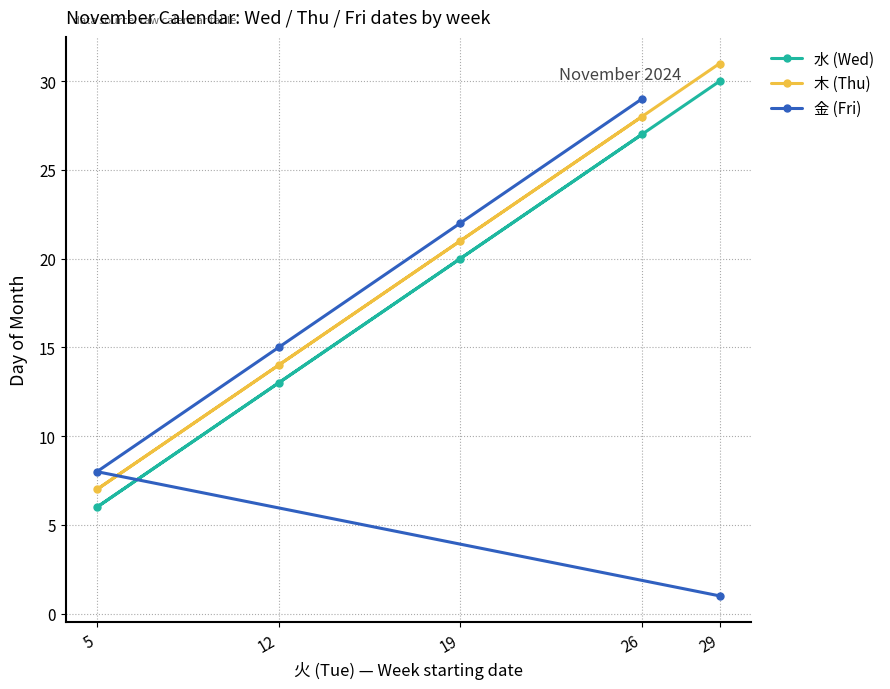

What is the average value of the 水 (Wed) series?

19